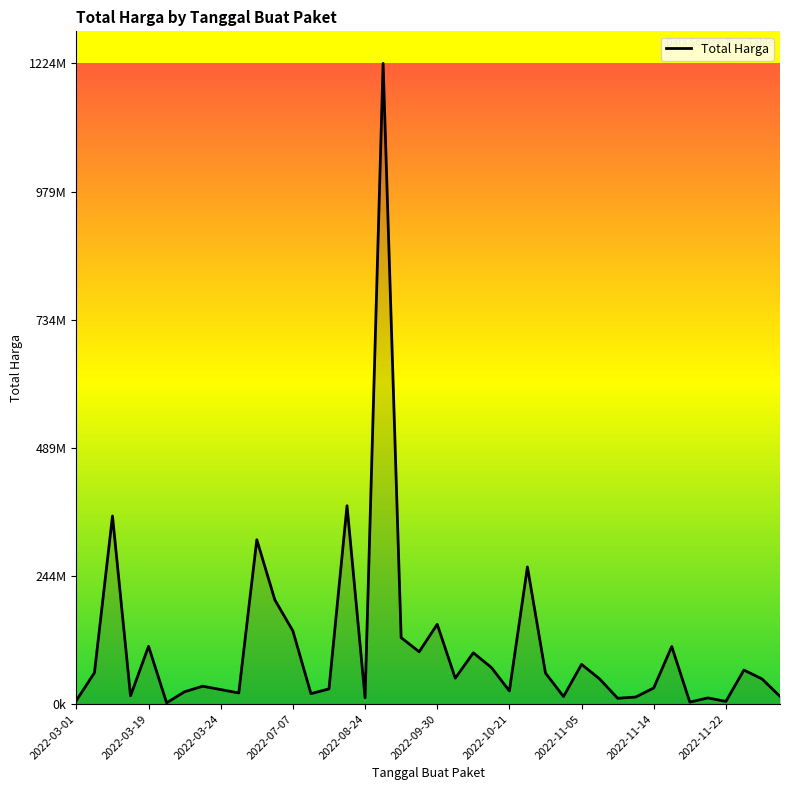

Does the chart have visible grid lines?

No